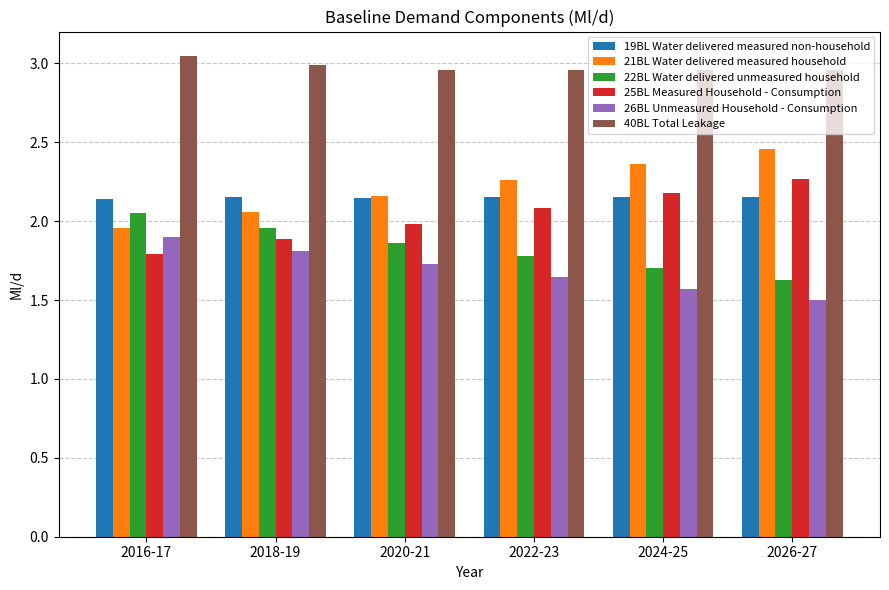

At which label is 26BL Unmeasured Household - Consumption closest to 1?

2026-27